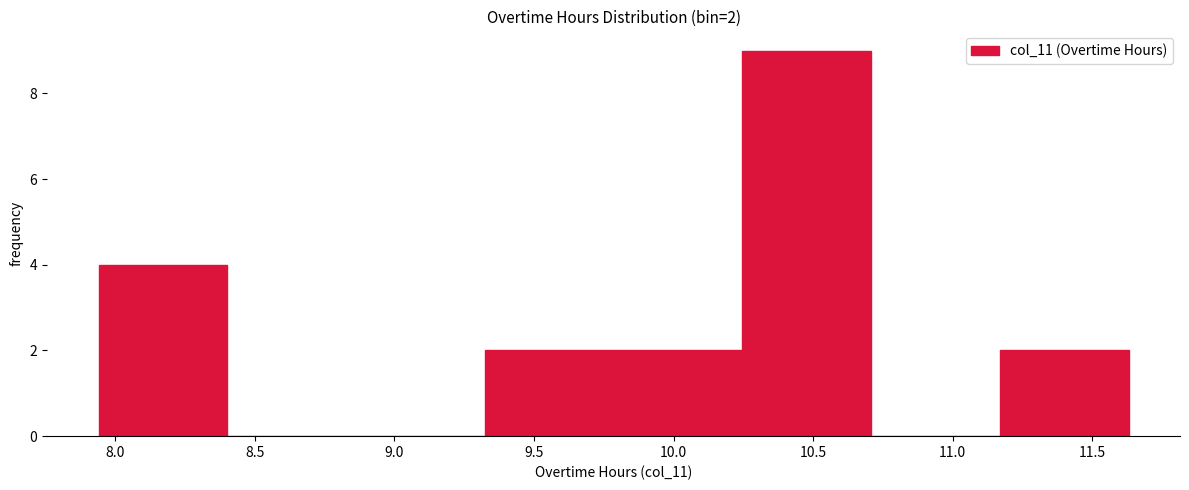

Over which range of the x-axis is the bar tallest?

10.25 to 10.70